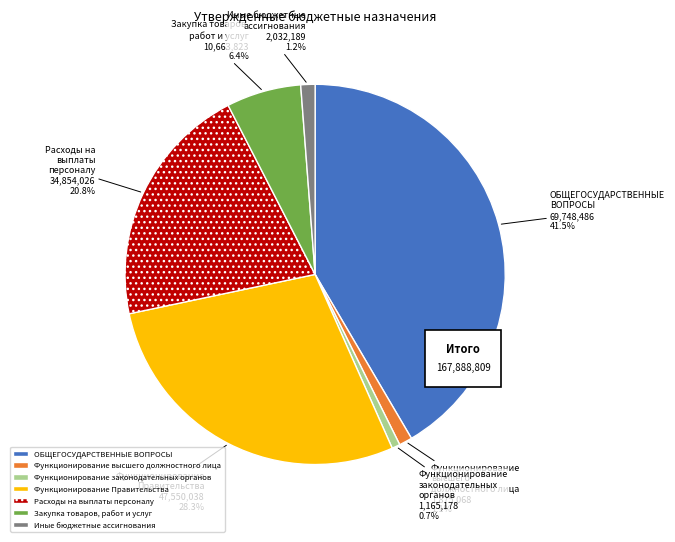

To the nearest percent, what percentage of the pie is Функционирование Правительства?

28%